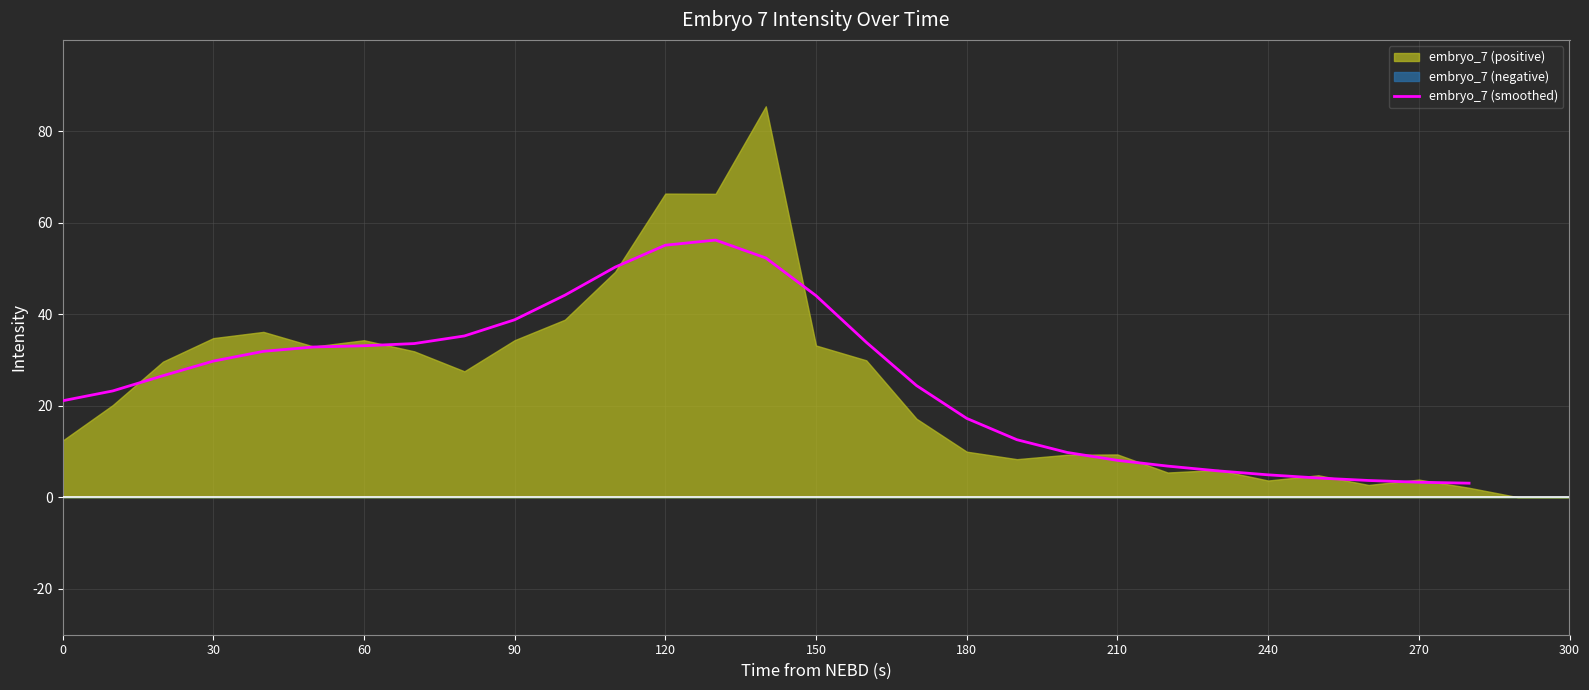

What is the lowest value of the embryo_7 (smoothed) series?

3.1